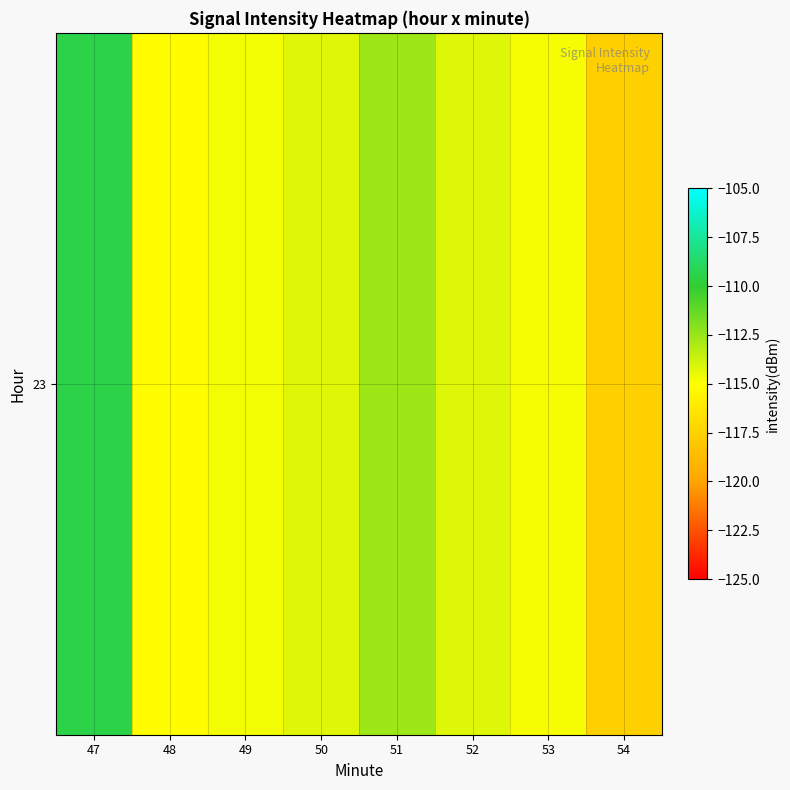

What is the greatest value displayed?

-109.5